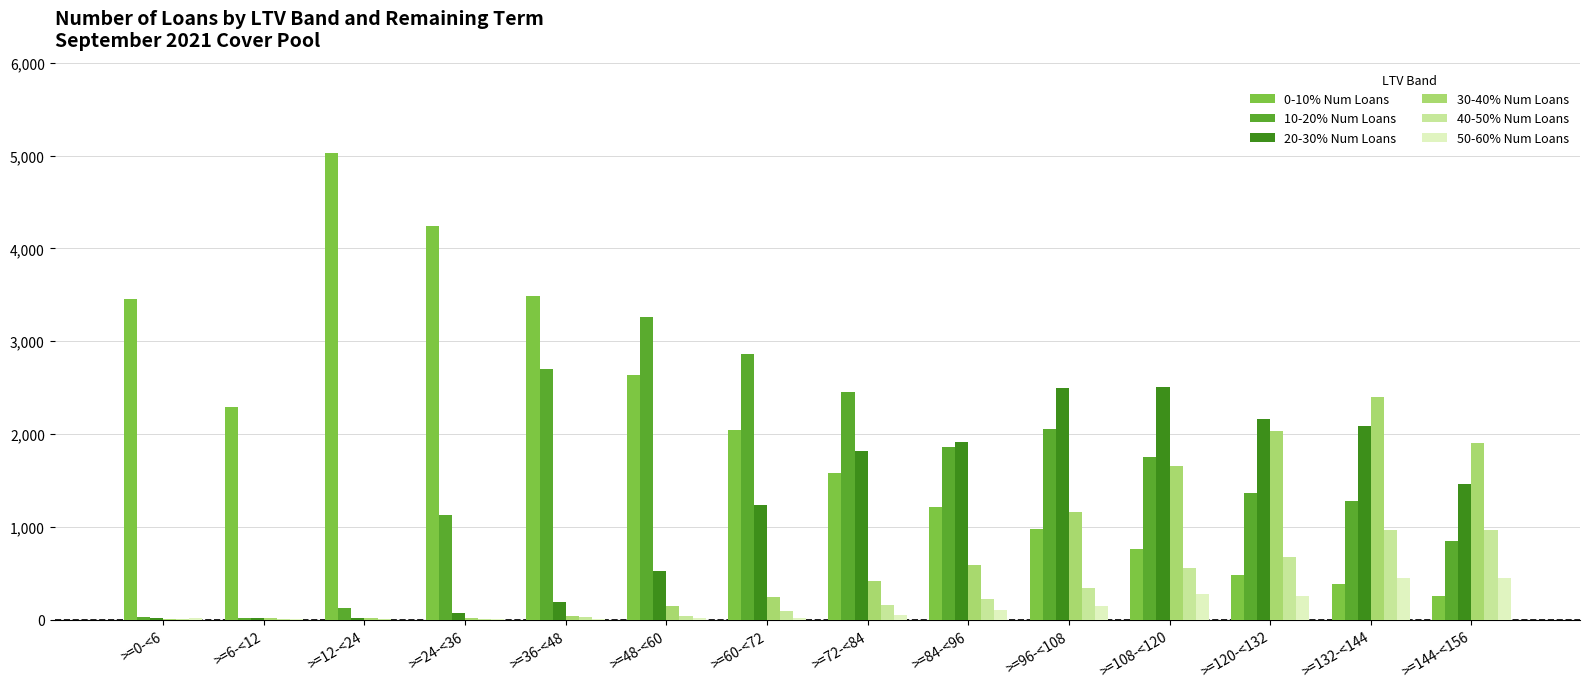

At which label does 30-40% Num Loans reach its peak?

>=132-<144